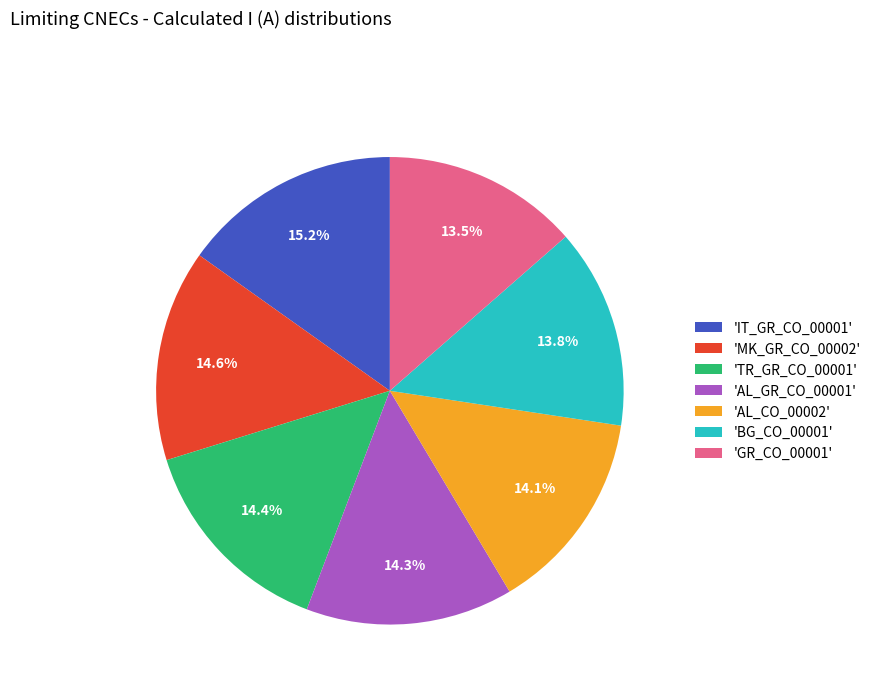

Which slice is the largest?

'IT_GR_CO_00001'